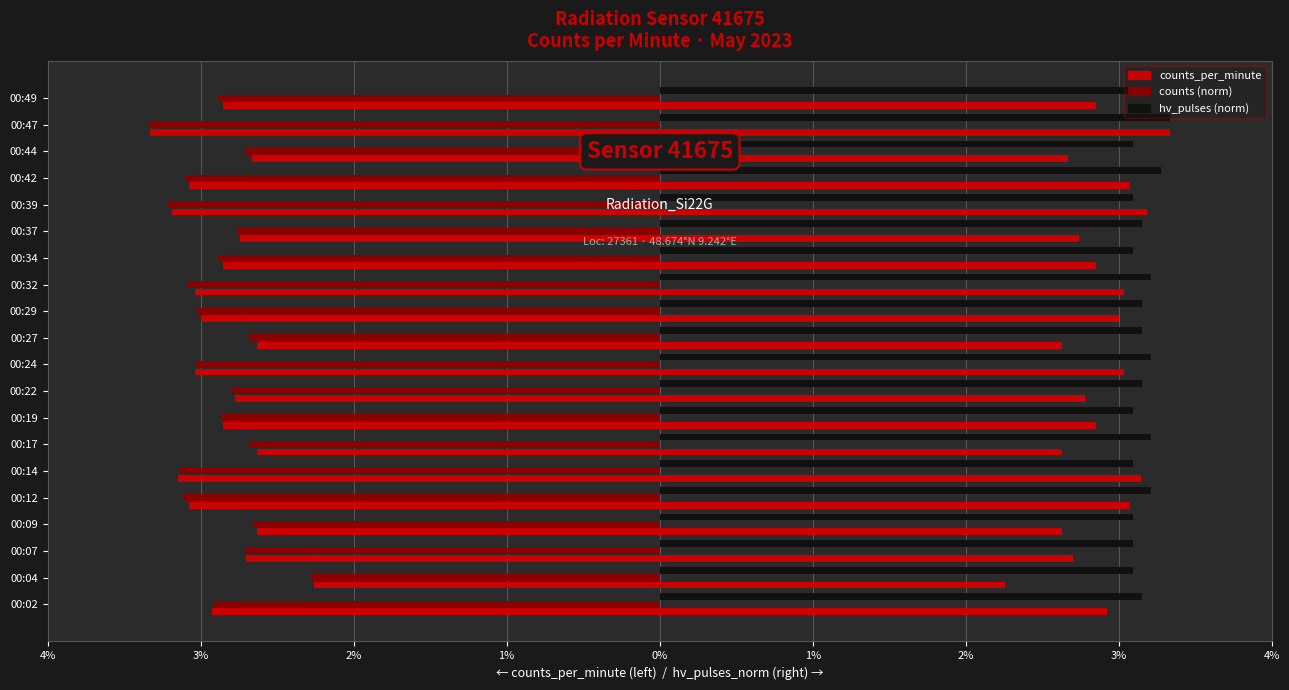

What is the total value across all series at 1%?

-59.1